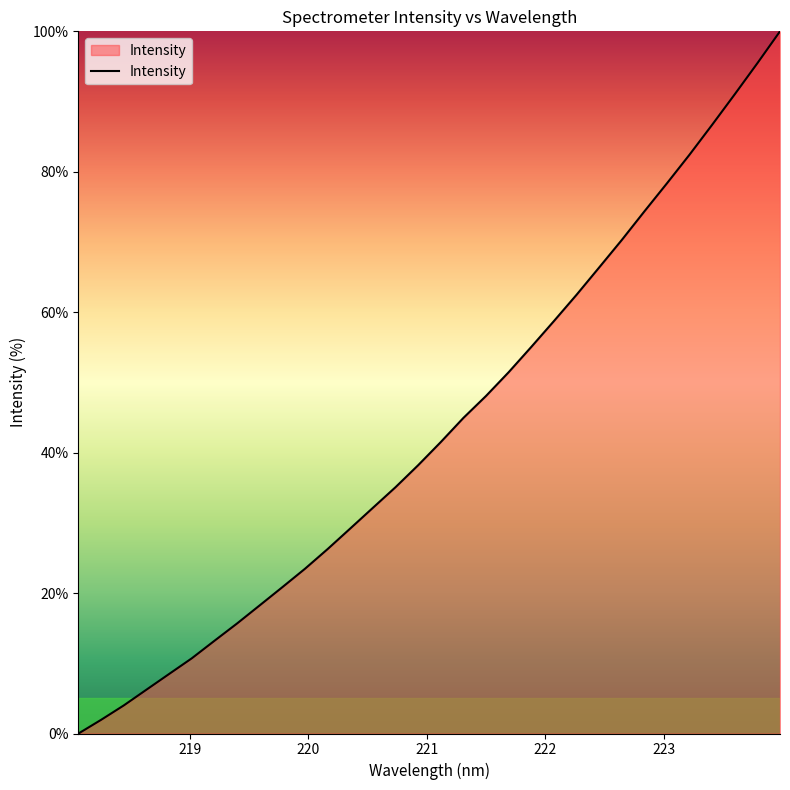

What is the greatest value displayed?

100.0